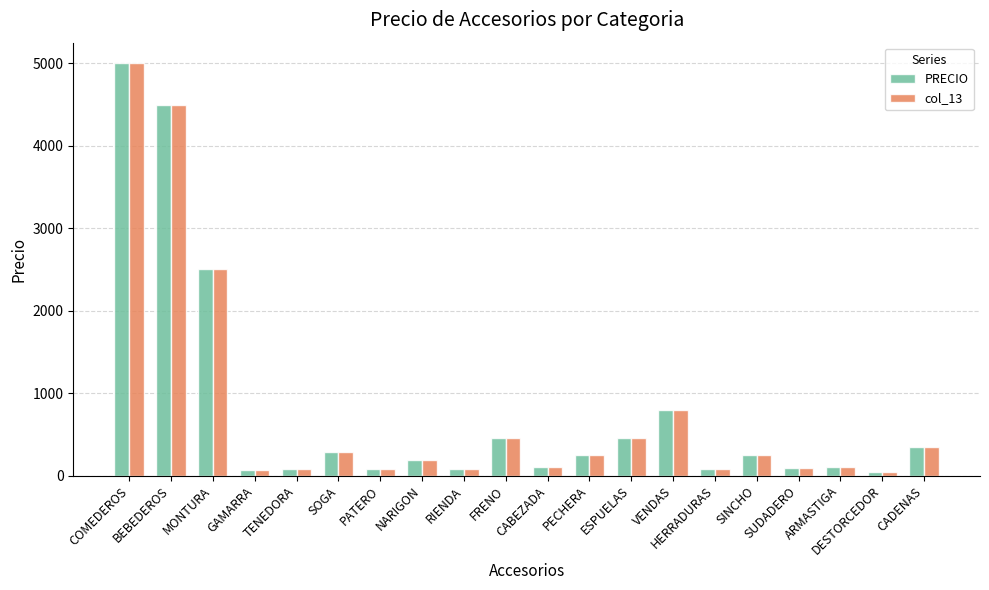

What is the difference between the maximum and minimum values in the PRECIO series?

4960